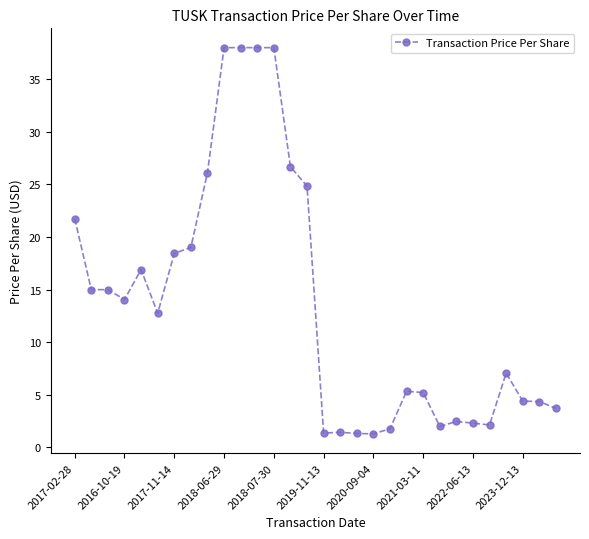

How many data points does each series have?

30